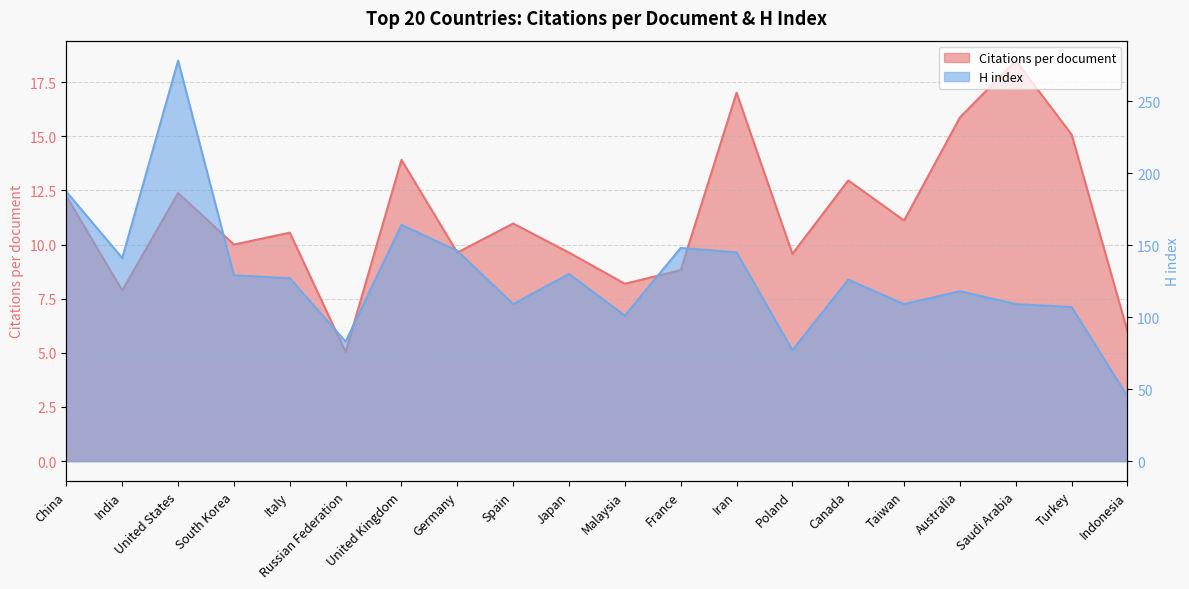

What are all the series names shown in the legend?

Citations per document, H index